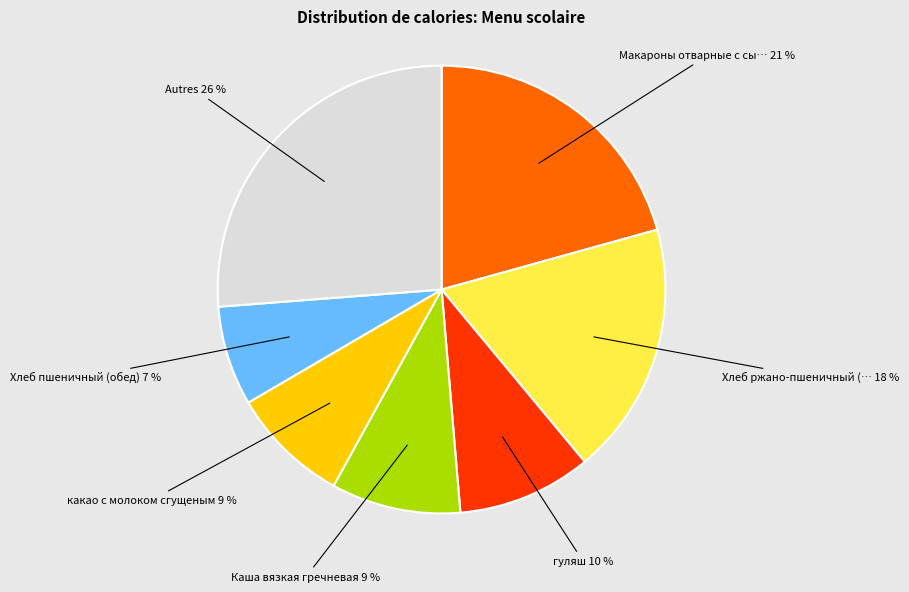

To the nearest percent, what is the average slice percentage?

14%